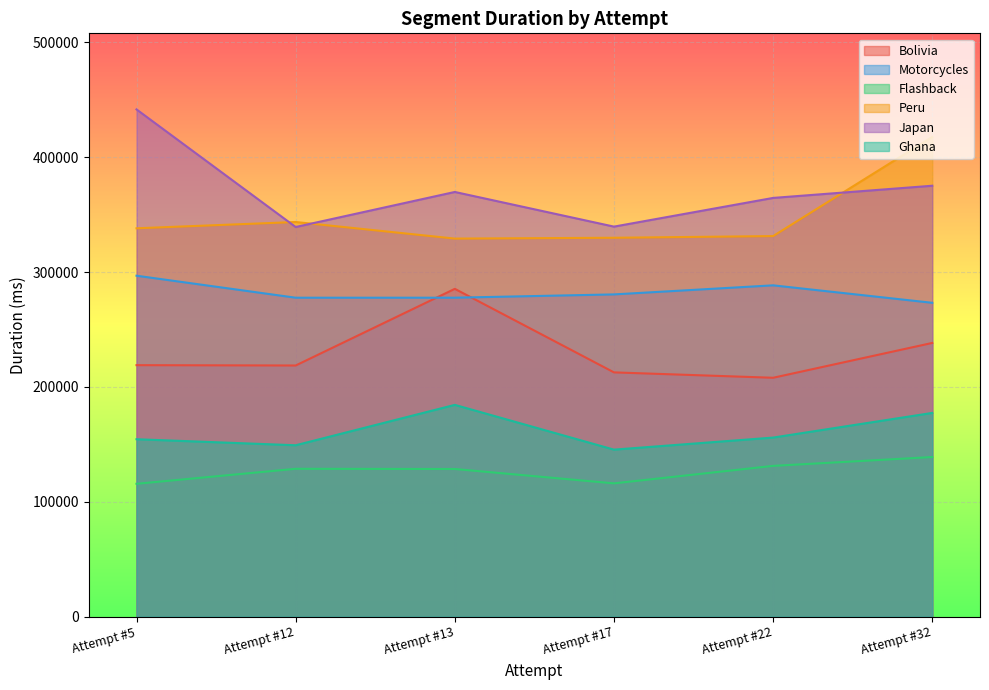

Reading right to left, list all the values displayed in this chart.

Bolivia: 238324	207996	212690	285448	218684	218980
Motorcycles: 273282	288495	280597	277733	277720	296876
Flashback: 138970	131259	116033	128547	128721	115657
Peru: 417742	331395	329927	329207	343646	338177
Japan: 375240	364629	339631	369820	339289	441711
Ghana: 177379	155910	145409	184392	149218	154471